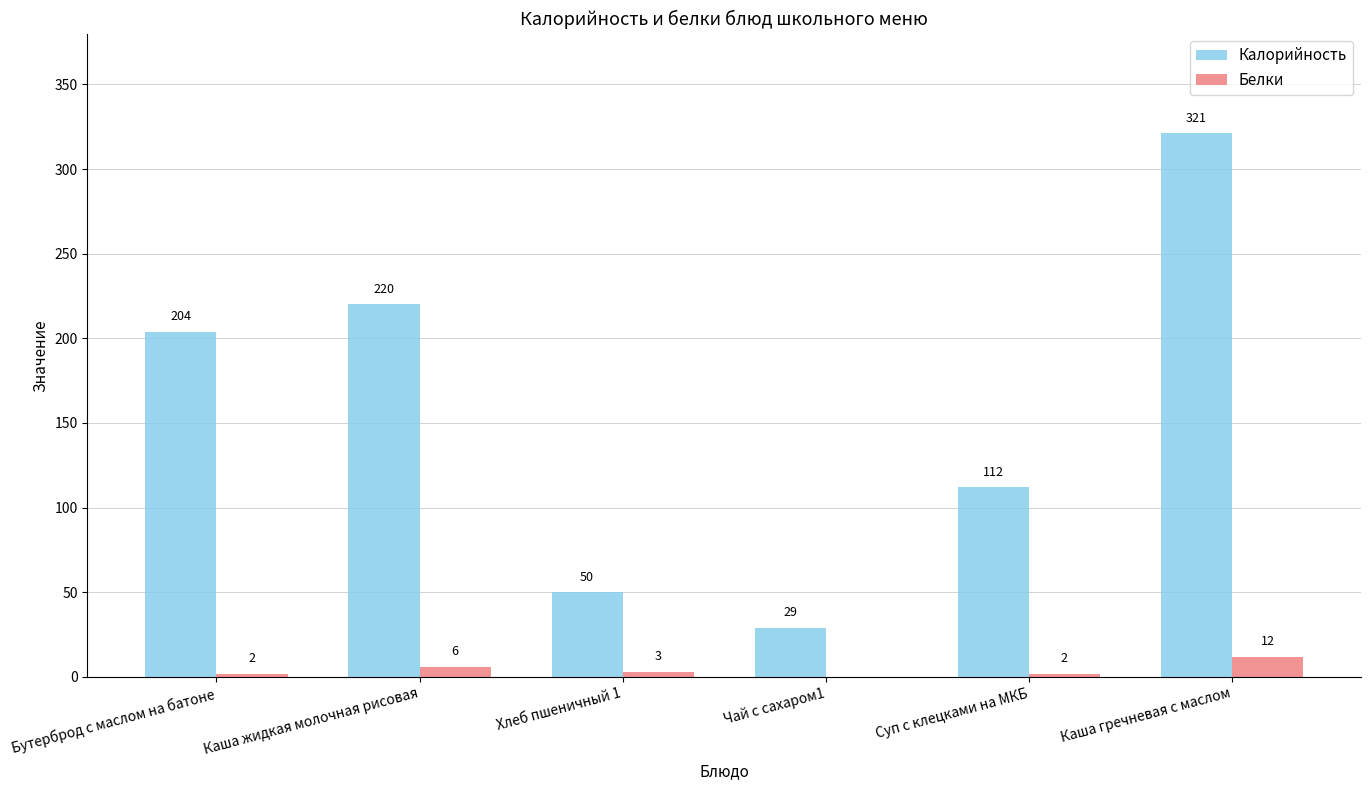

The value of Белки at Каша гречневая с маслом is 12. True or false?

True